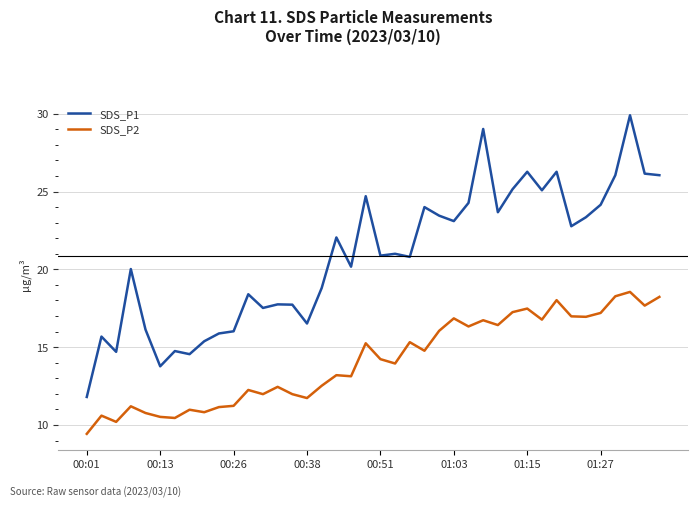

What are all the series names shown in the legend?

SDS_P1, SDS_P2